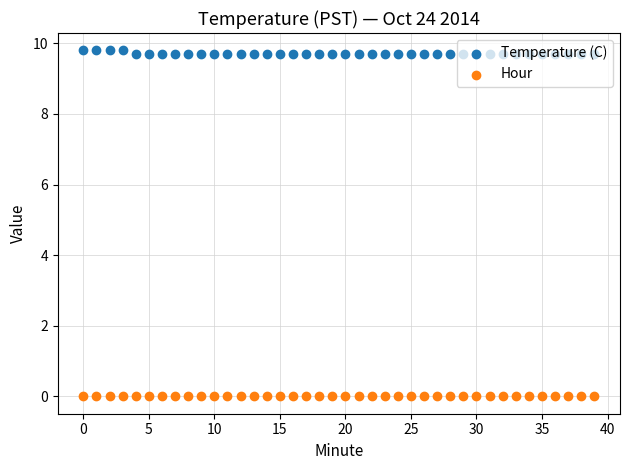

Which series reaches the minimum Y coordinate?

Hour